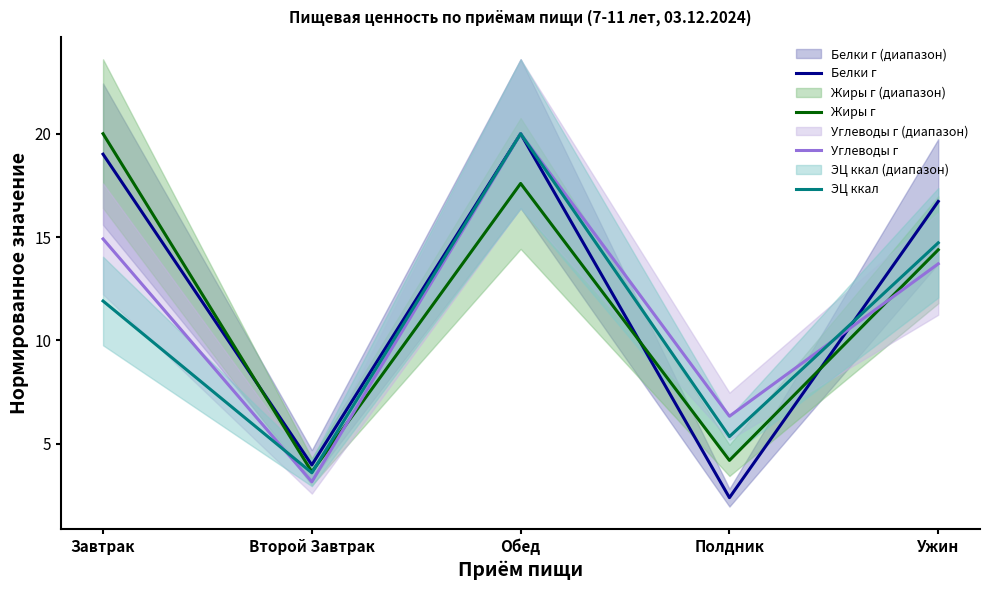

In Углеводы г, how many points are higher than both neighbors (excluding endpoints)?

1